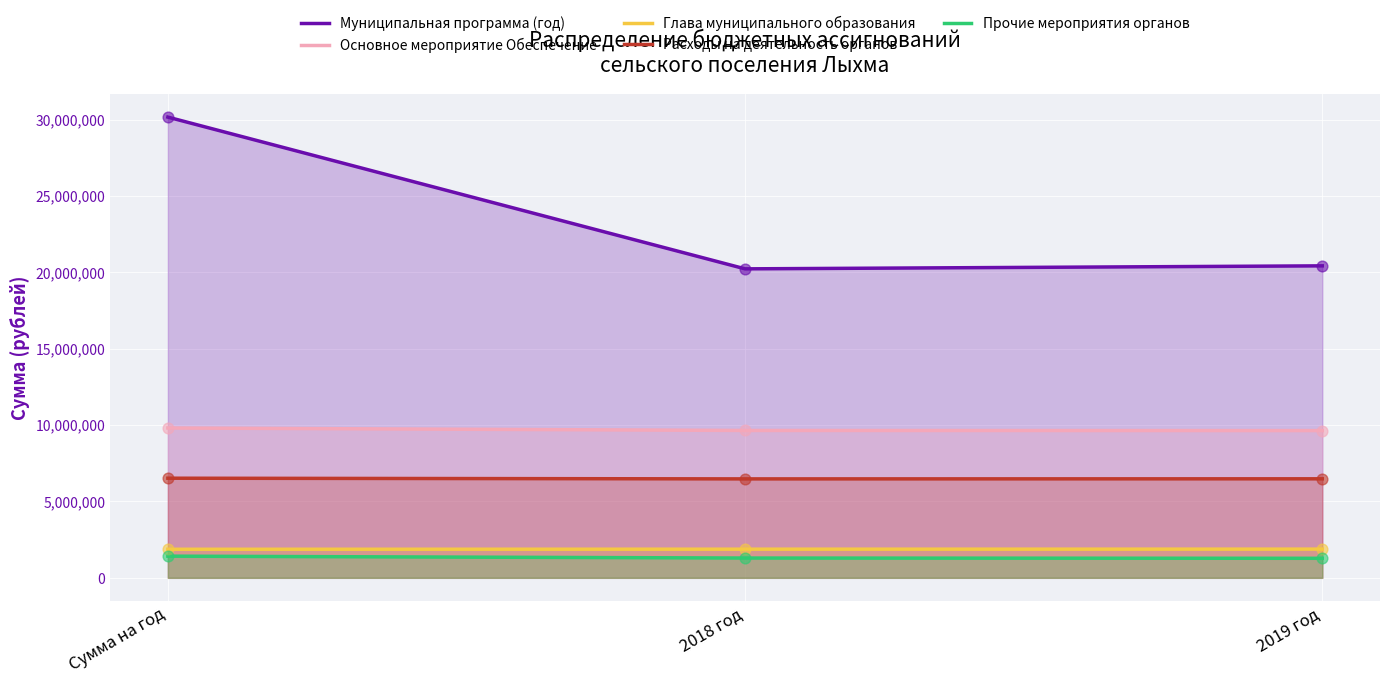

Which series contains the lowest Y value?

Прочие мероприятия органов